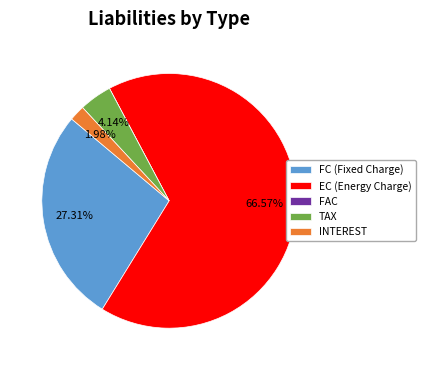

Which category has the biggest portion of the pie?

EC (Energy Charge)